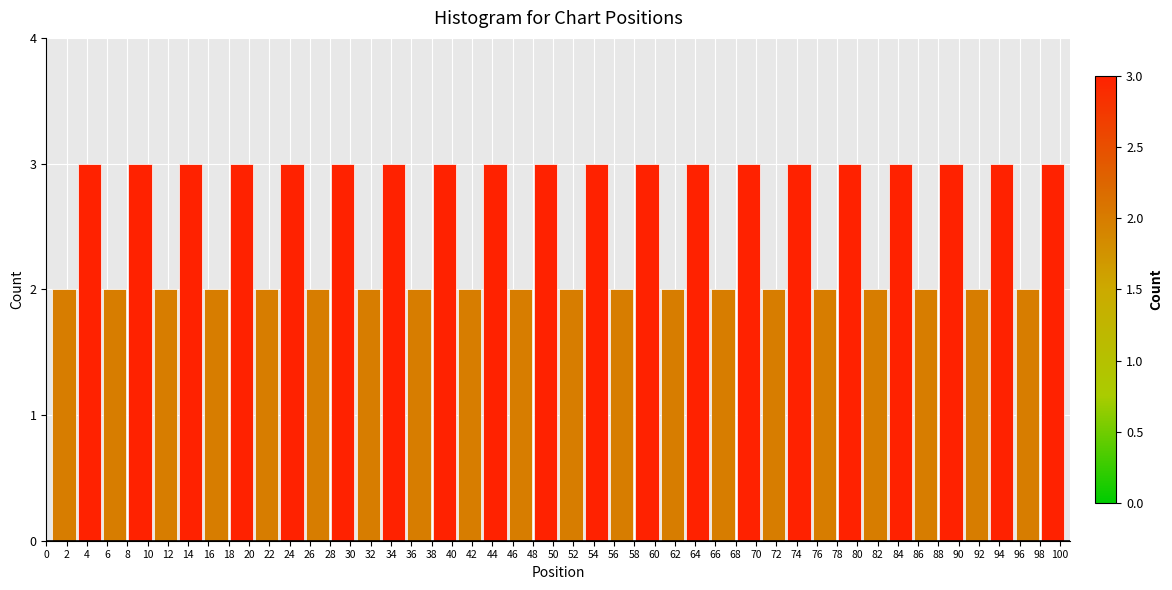

Reading left to right, list every bar in this chart as the range it spans on the x-axis followed by its height. The values are not printed on the chart, so give them approximately, as read against the axis.

0.5 to 3.0: 2
3.0 to 5.5: 3
5.5 to 8.0: 2
8.0 to 10.5: 3
10.5 to 13.0: 2
13.0 to 15.5: 3
15.5 to 18.0: 2
18.0 to 20.5: 3
20.5 to 23.0: 2
23.0 to 25.5: 3
25.5 to 28.0: 2
28.0 to 30.5: 3
30.5 to 33.0: 2
33.0 to 35.5: 3
35.5 to 38.0: 2
38.0 to 40.5: 3
40.5 to 43.0: 2
43.0 to 45.5: 3
45.5 to 48.0: 2
48.0 to 50.5: 3
50.5 to 53.0: 2
53.0 to 55.5: 3
55.5 to 58.0: 2
58.0 to 60.5: 3
60.5 to 63.0: 2
63.0 to 65.5: 3
65.5 to 68.0: 2
68.0 to 70.5: 3
70.5 to 73.0: 2
73.0 to 75.5: 3
75.5 to 78.0: 2
78.0 to 80.5: 3
80.5 to 83.0: 2
83.0 to 85.5: 3
85.5 to 88.0: 2
88.0 to 90.5: 3
90.5 to 93.0: 2
93.0 to 95.5: 3
95.5 to 98.0: 2
98.0 to 100.5: 3